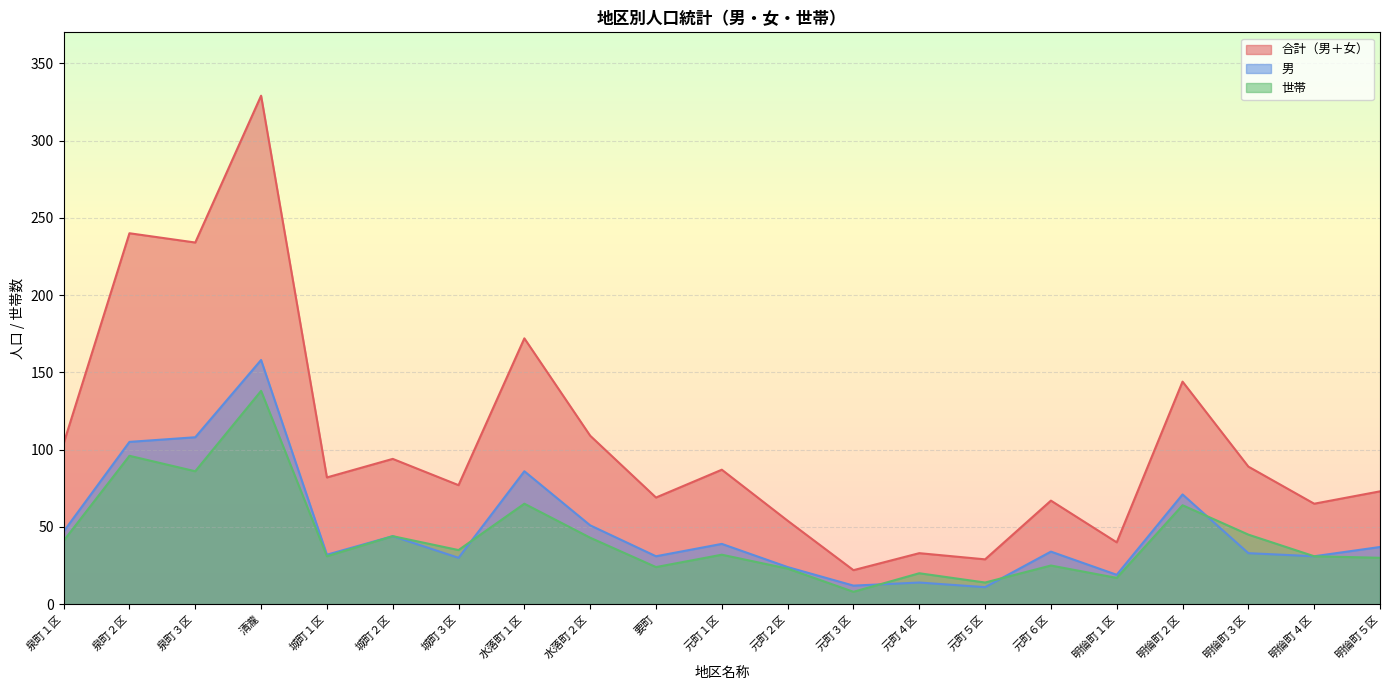

At which category does 男 reach its first local peak?

清瀧